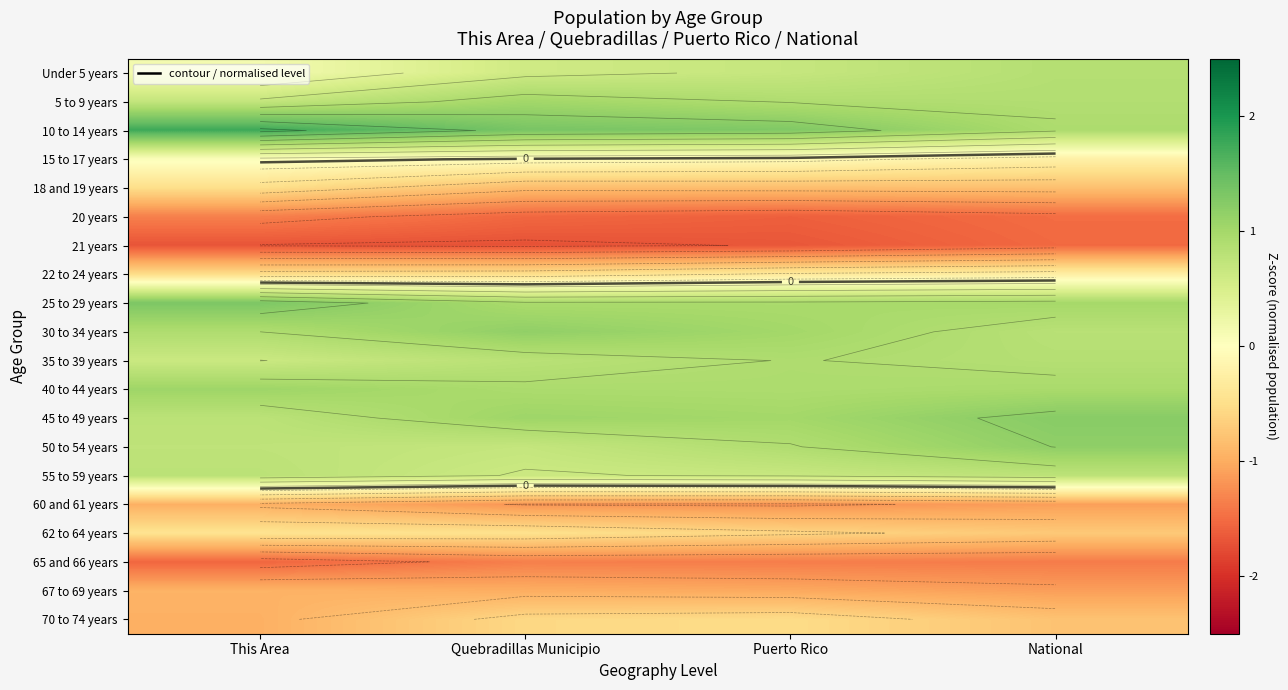

How many categories are shown in the chart?

4